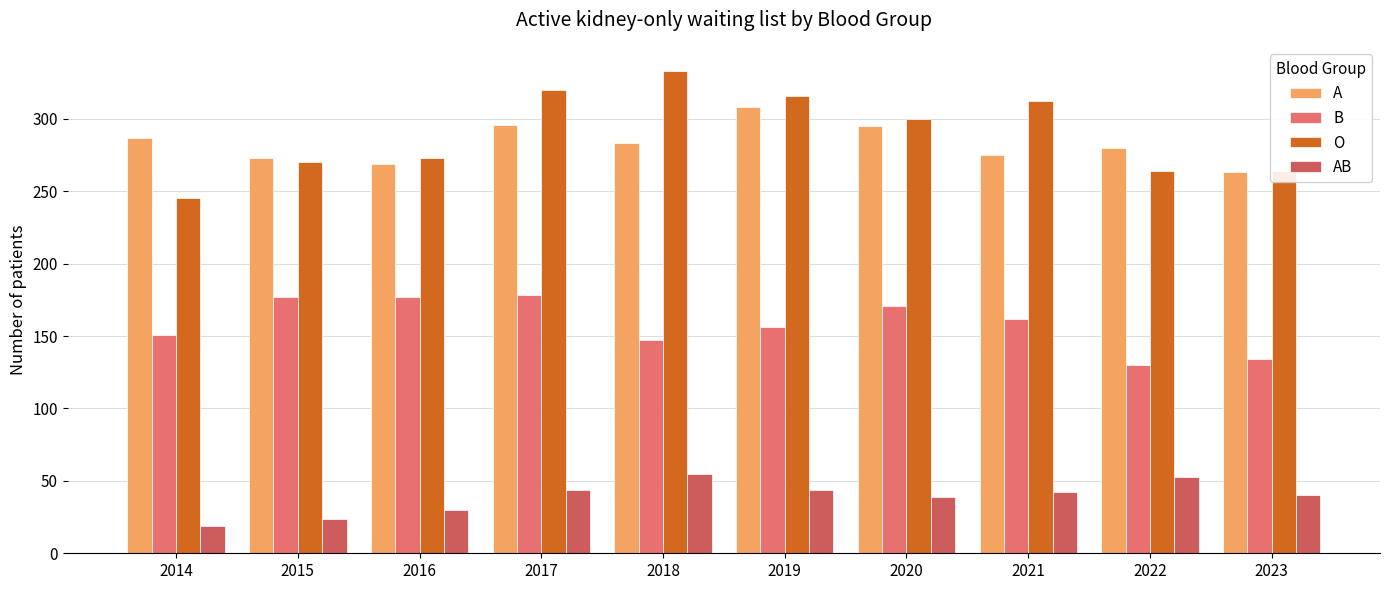

How many bars are there in each group?

4